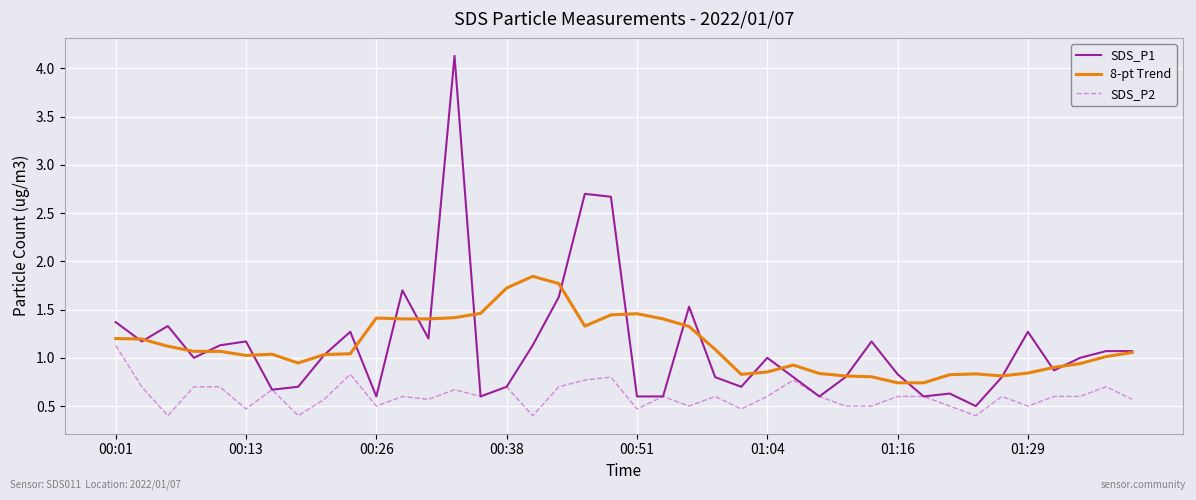

Which series has the largest range (max minus min)?

SDS_P1